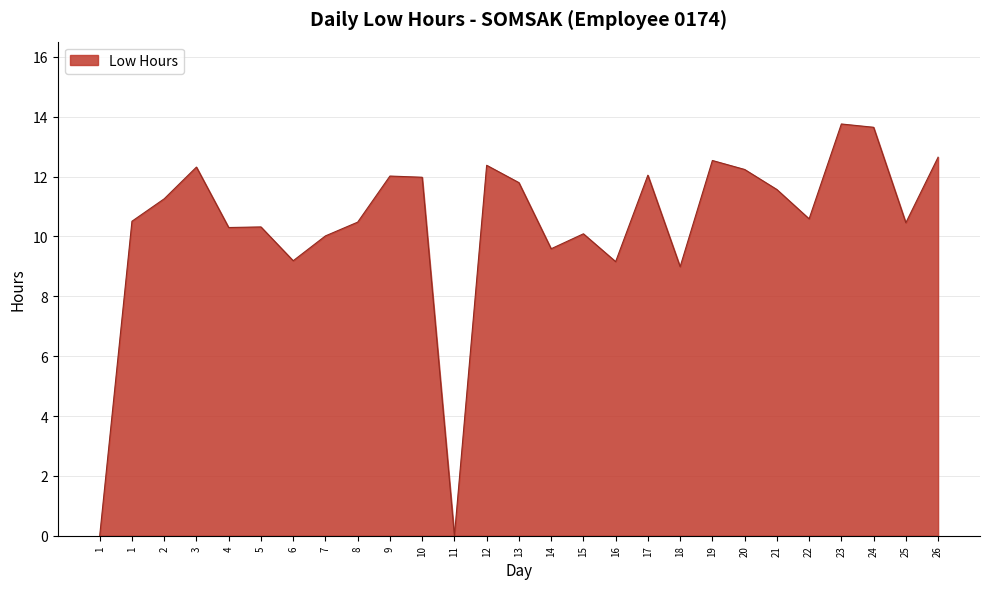

Does the chart have visible grid lines?

Yes